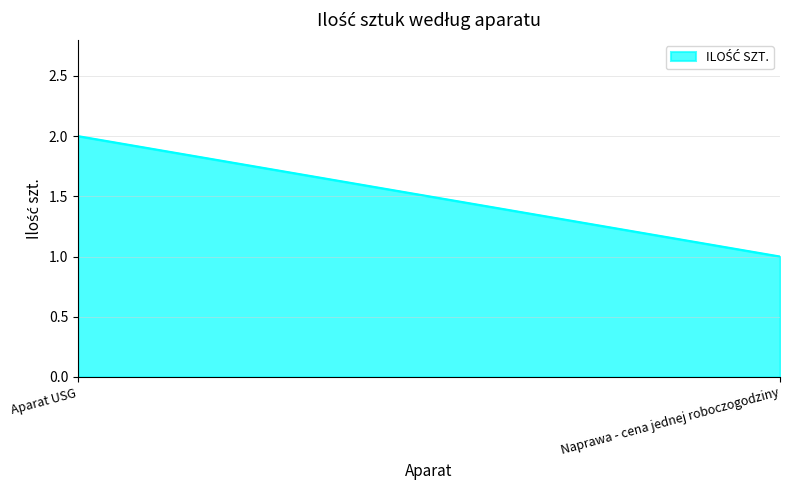

What is the average value?

2